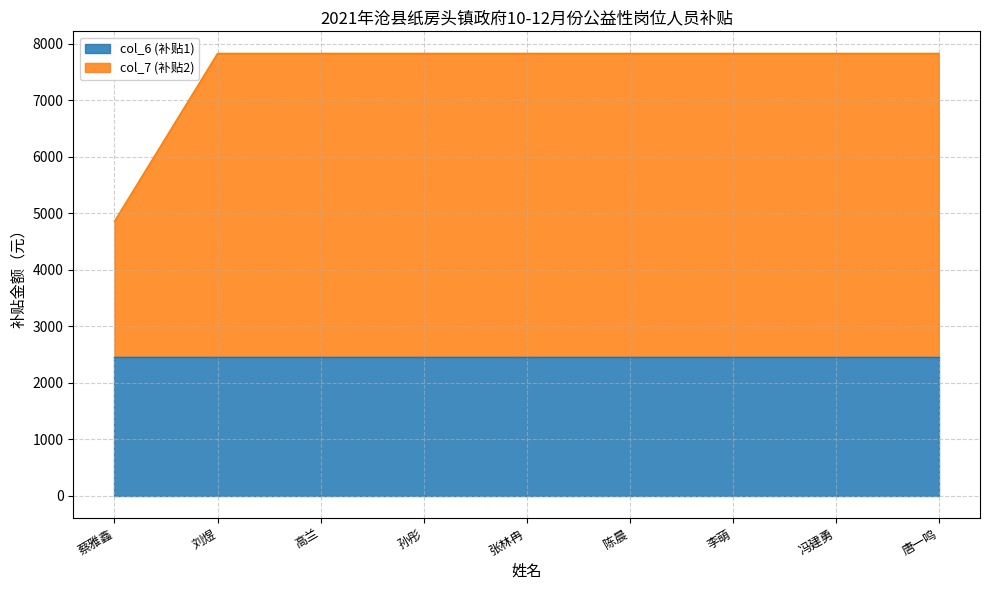

True or false: the data has more than 0 interior local peaks.

False